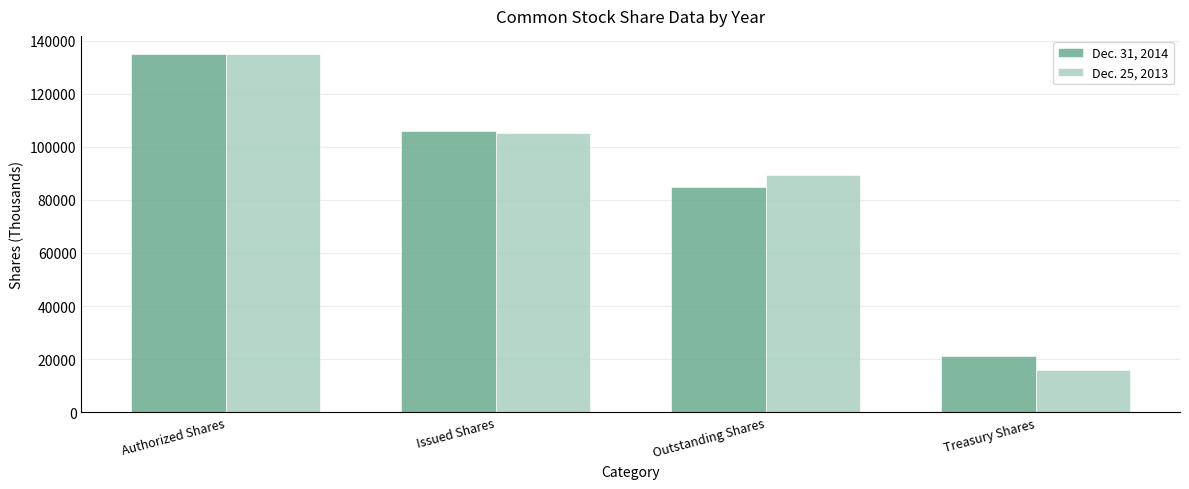

What is the sum of the Dec. 31, 2014 values at Outstanding Shares and Treasury Shares?

105818